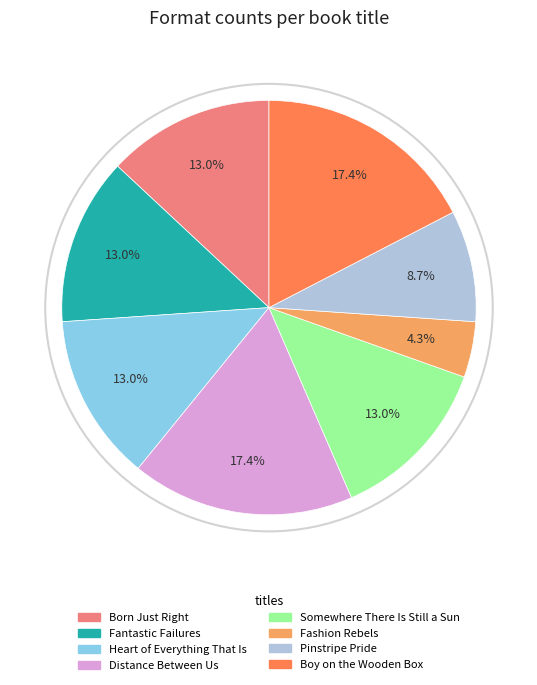

Combined, do Fantastic Failures and Boy on the Wooden Box account for over 50%?

No